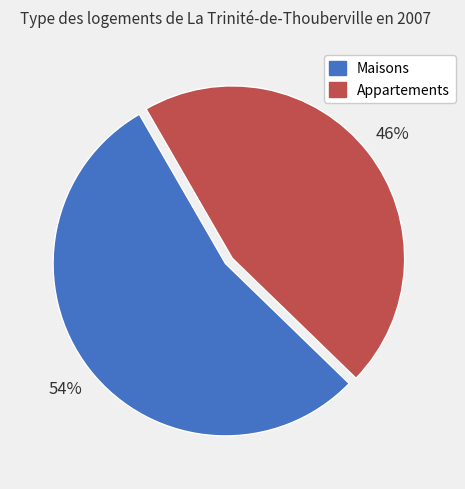

To the nearest percent, what is the average slice percentage?

50%